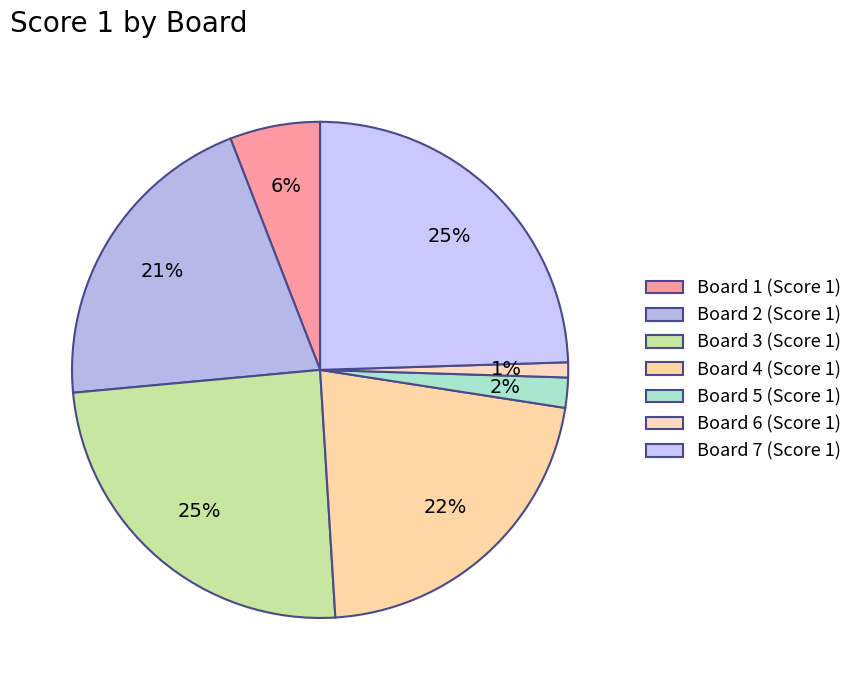

How many segments does this pie chart have?

7